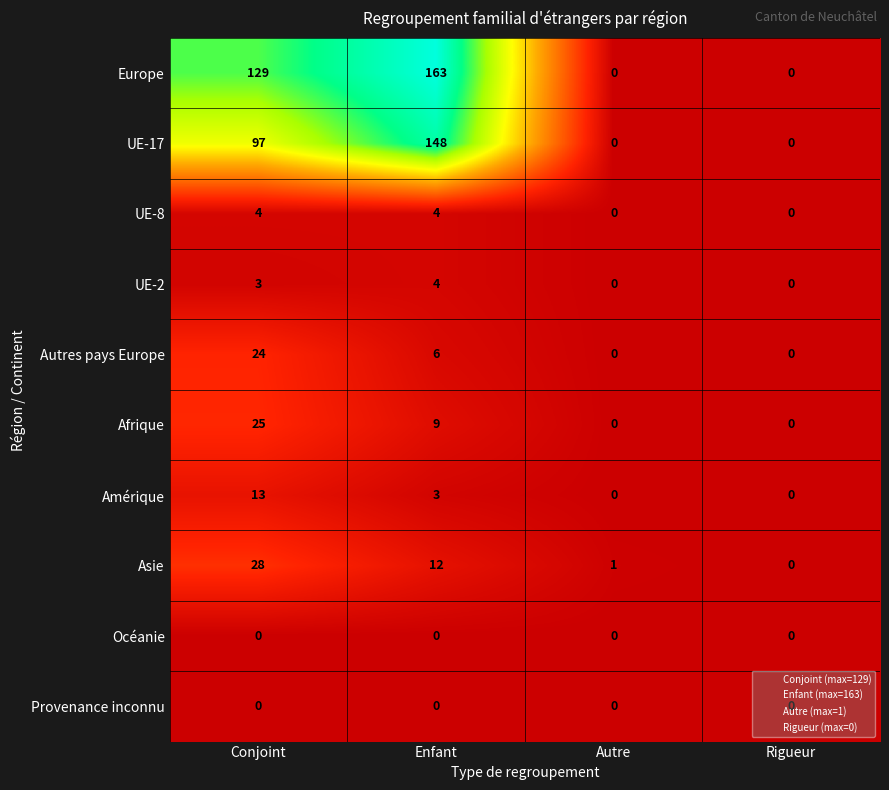

At which label is Europe closest to 81?

Conjoint